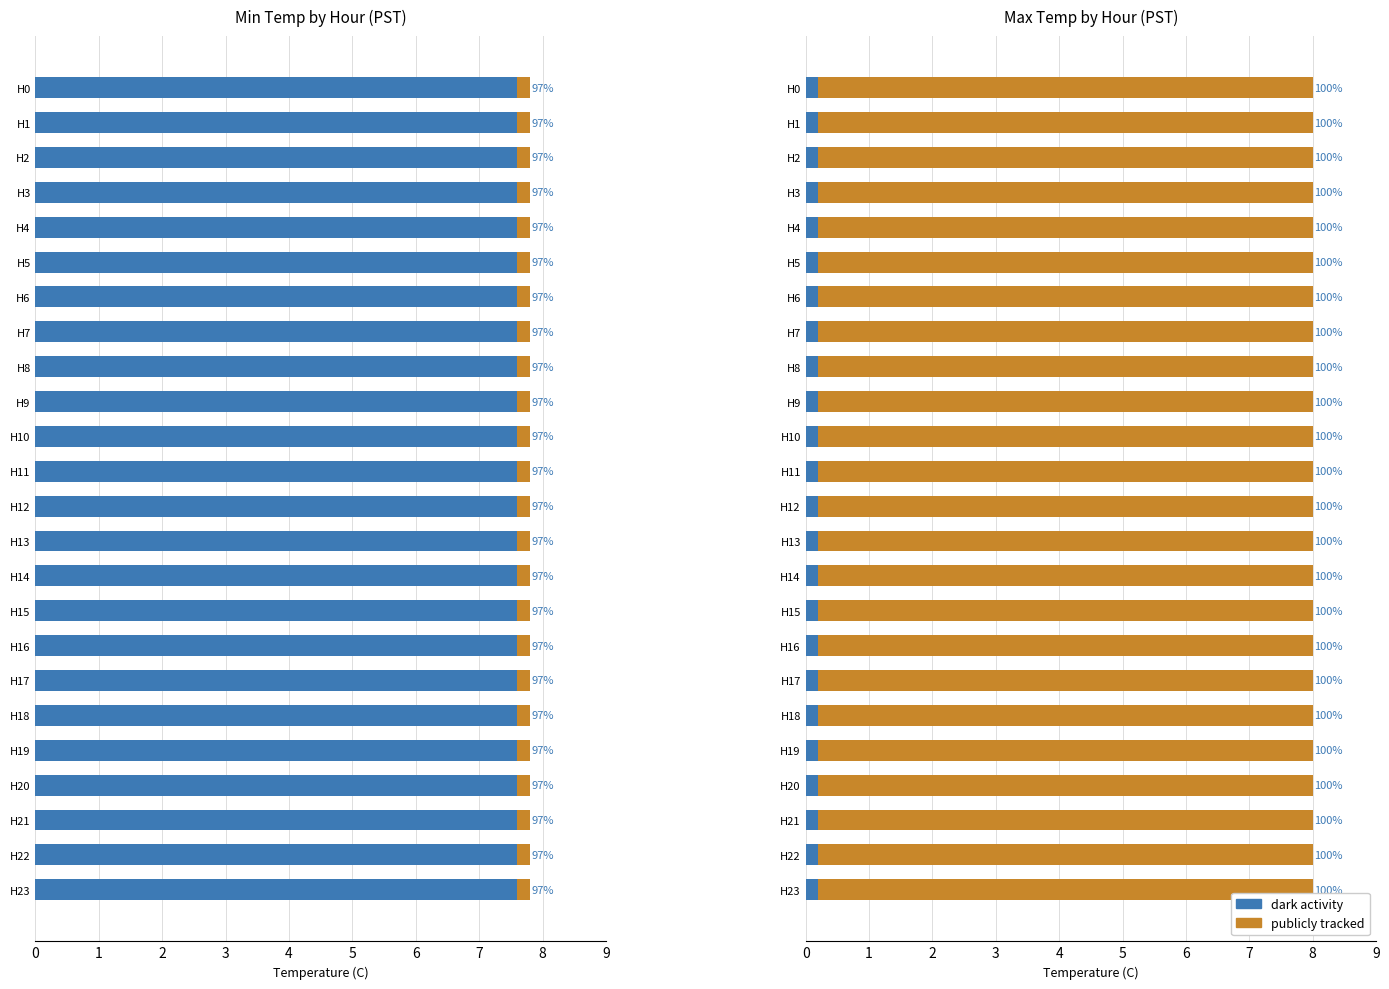

What is the value of the max_temp bar at the 9th from the left?

7.8